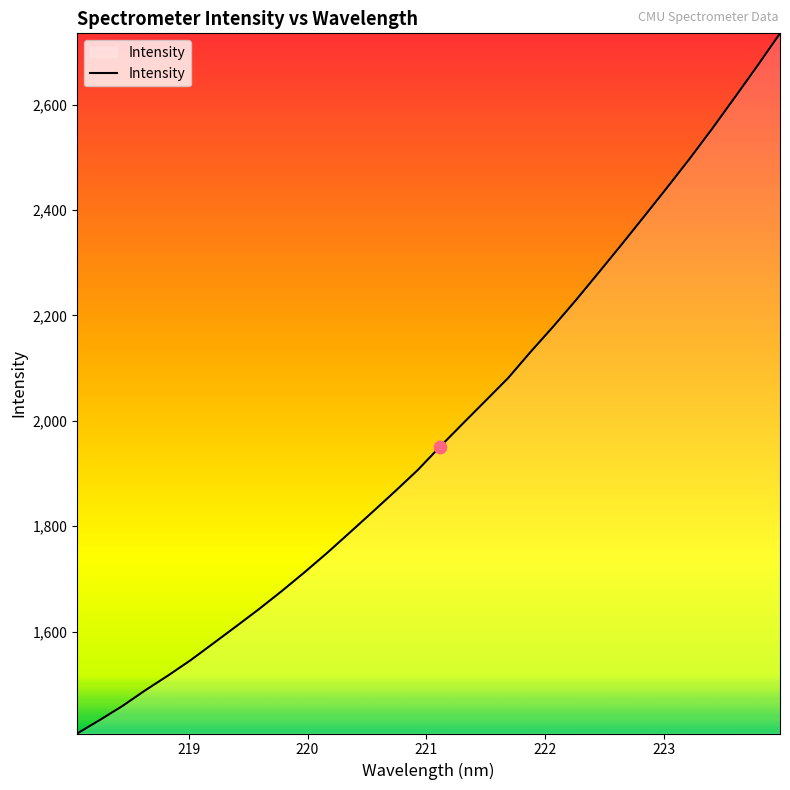

What is the difference between the maximum and minimum values?

1328.7